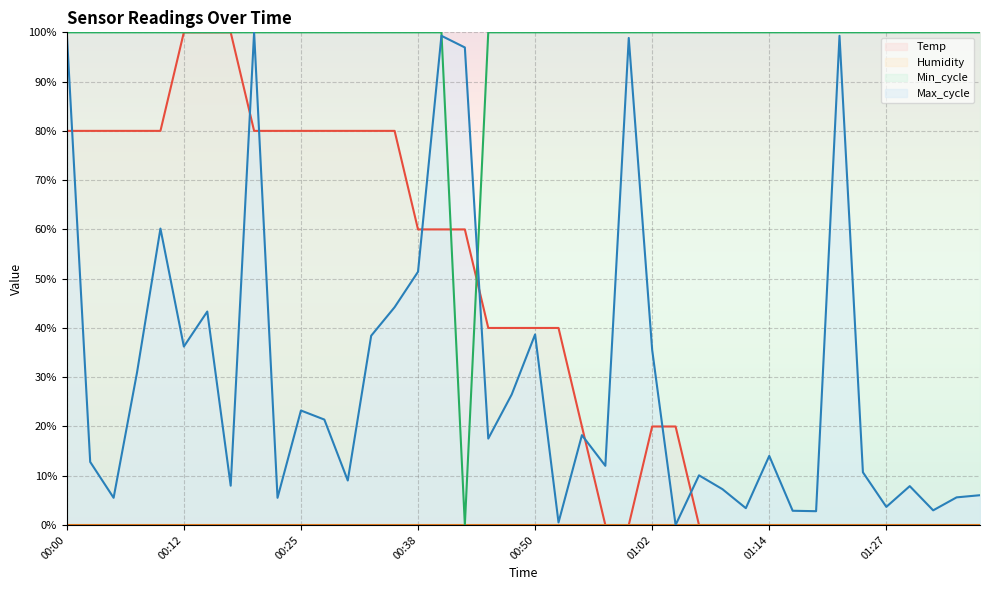

What is the greatest value displayed?

100.0